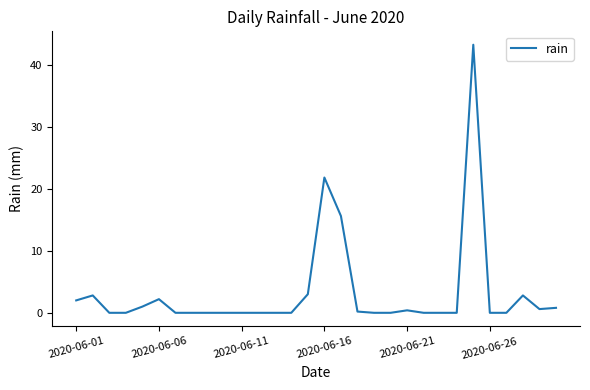

What is the maximum value shown in the chart?

43.2